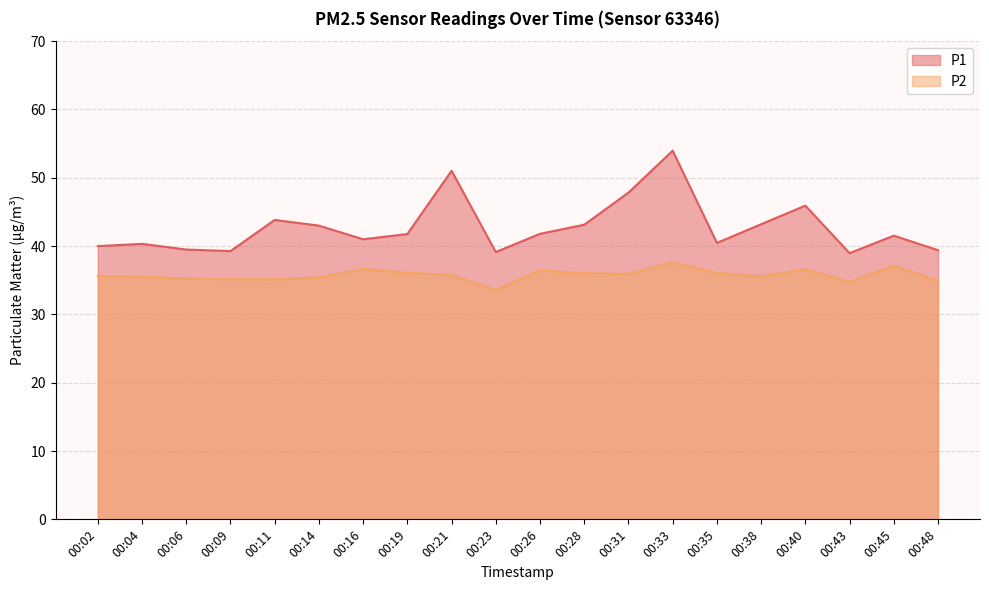

What is the smallest value displayed?

33.6